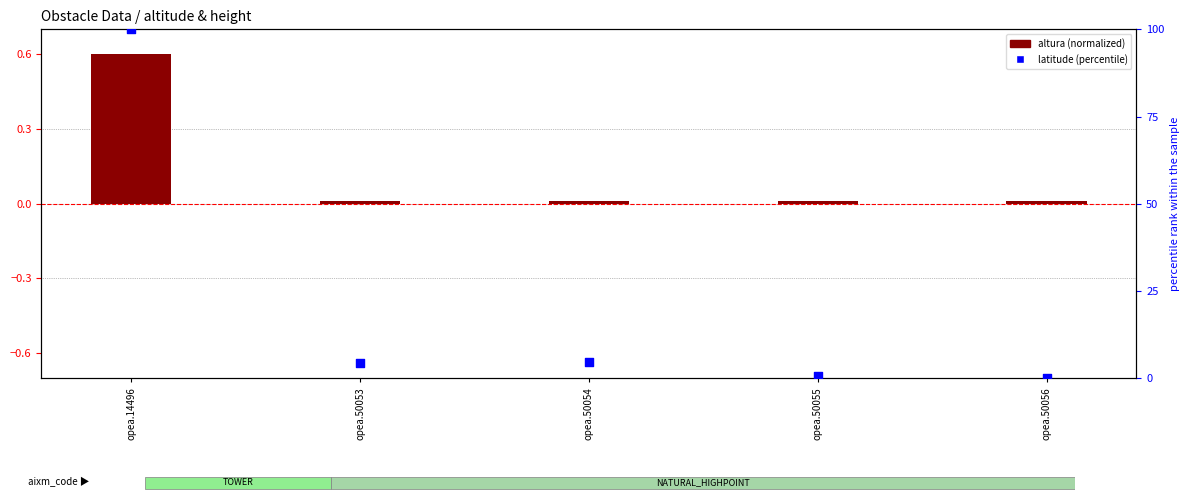

At how many categories does at least one series exceed 44?

1